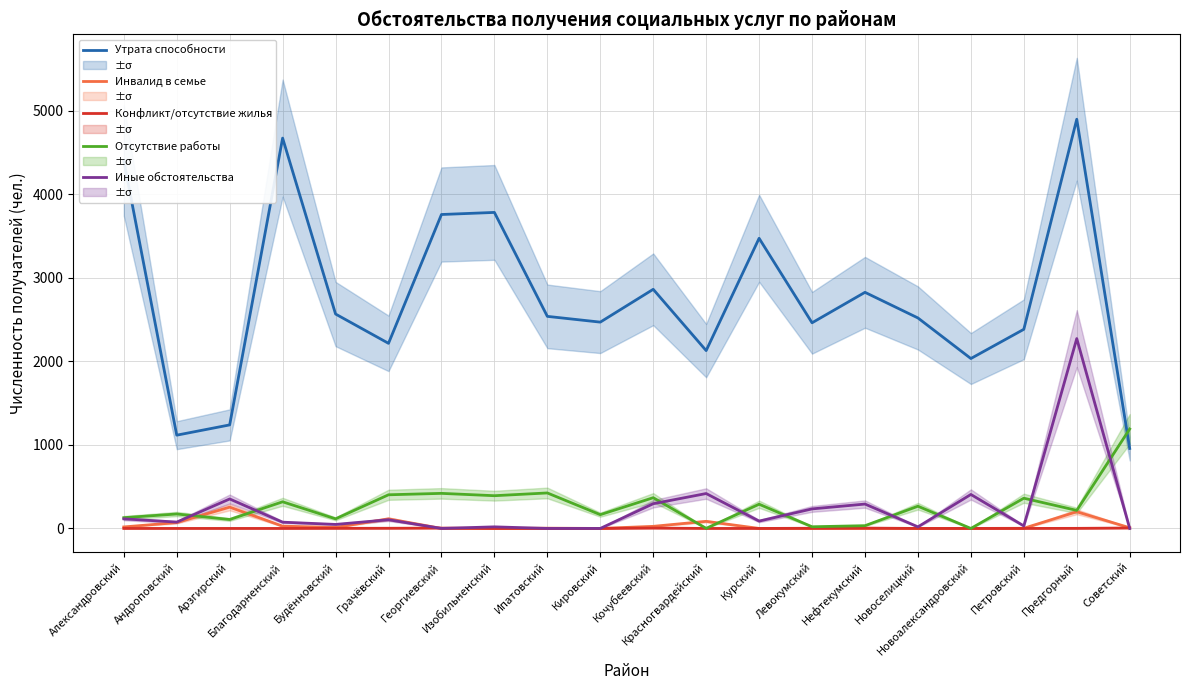

What is the sum of all Утрата способности values?

55340